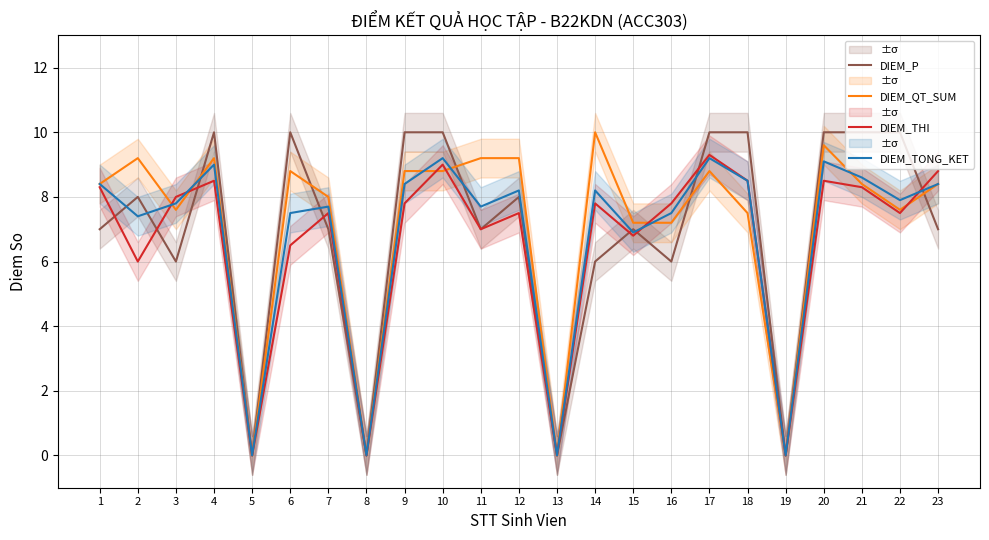

Rank the series at 22 from lowest to highest value.

DIEM_THI, DIEM_QT_SUM, DIEM_TONG_KET, DIEM_P